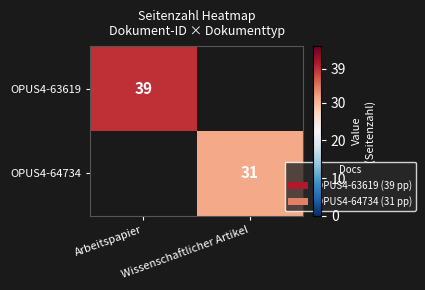

Which category has the highest value in the OPUS4-64734 series?

Arbeitspapier